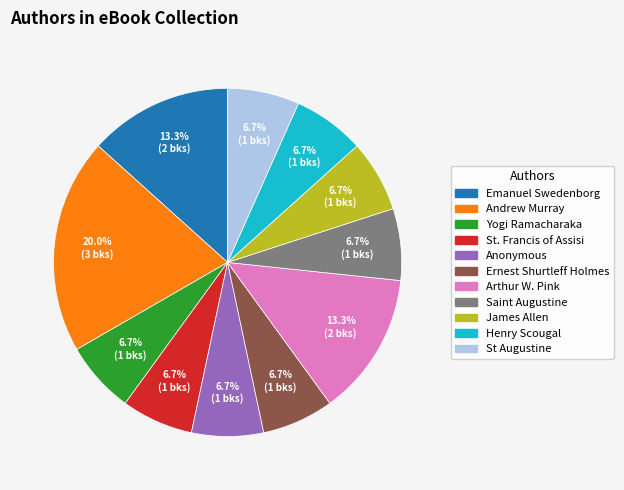

Is it true that Arthur W. Pink is 21% of the pie?

False